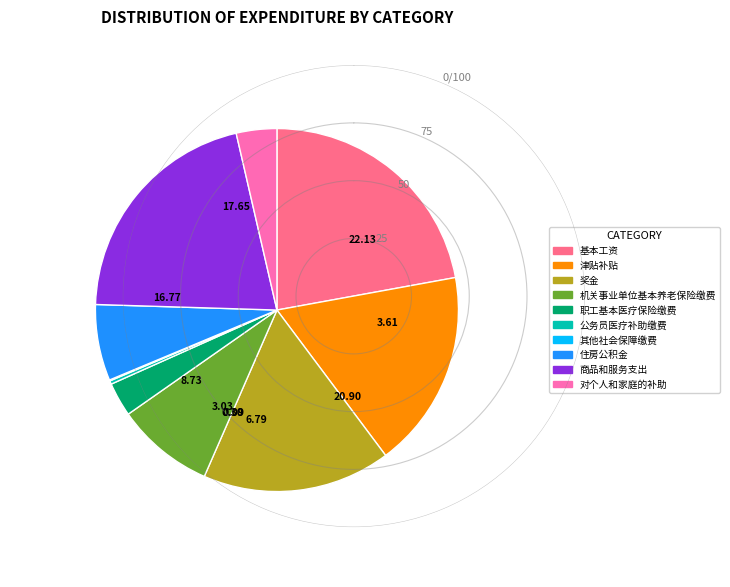

What is the largest slice in the pie chart?

基本工资